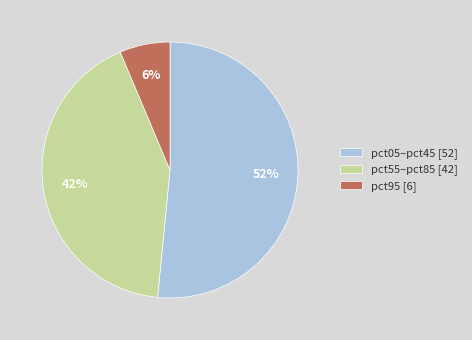

Which category accounts for the majority?

pct05–pct45 [52]